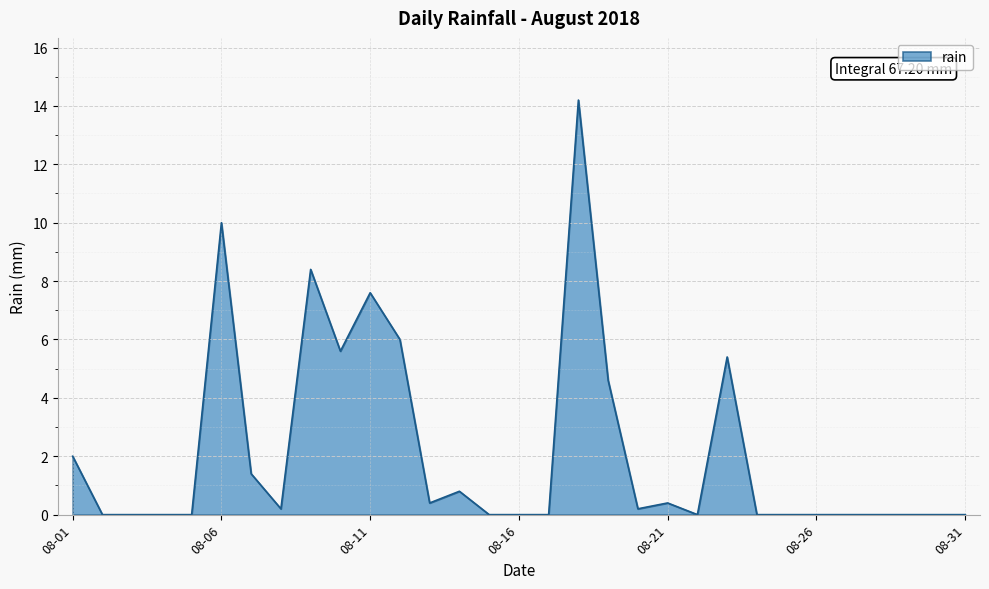

How many lines are shown in the chart?

1